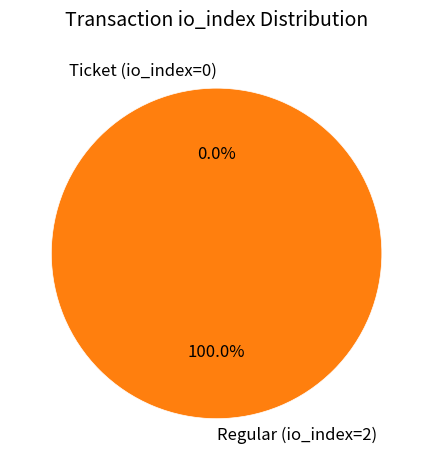

Which category has the smallest portion of the pie?

Ticket (io_index=0)